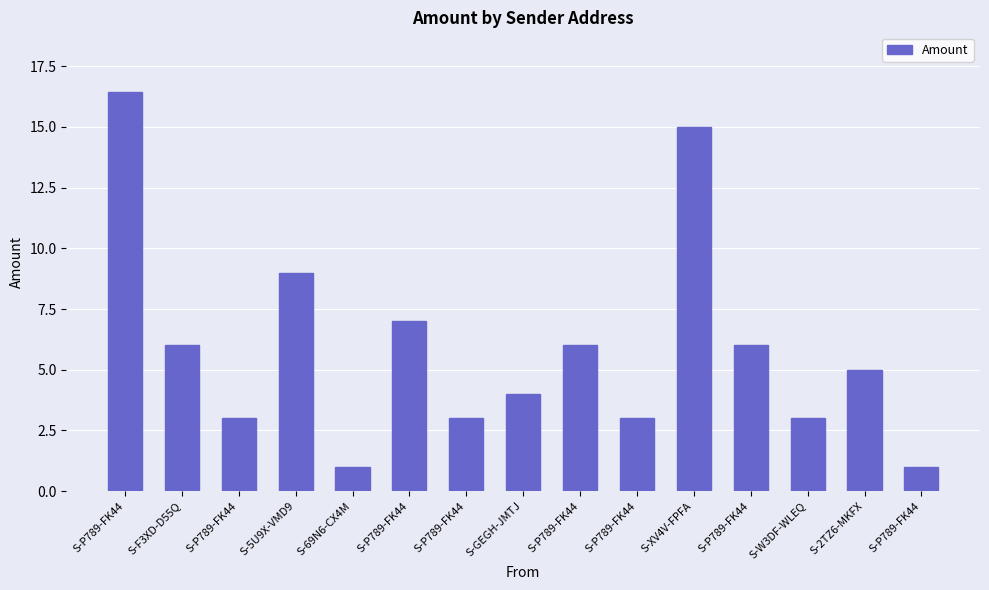

How many bars are there in total?

15